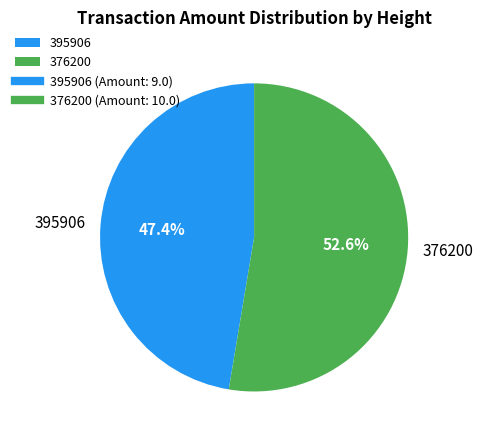

Does any single category account for the majority?

Yes